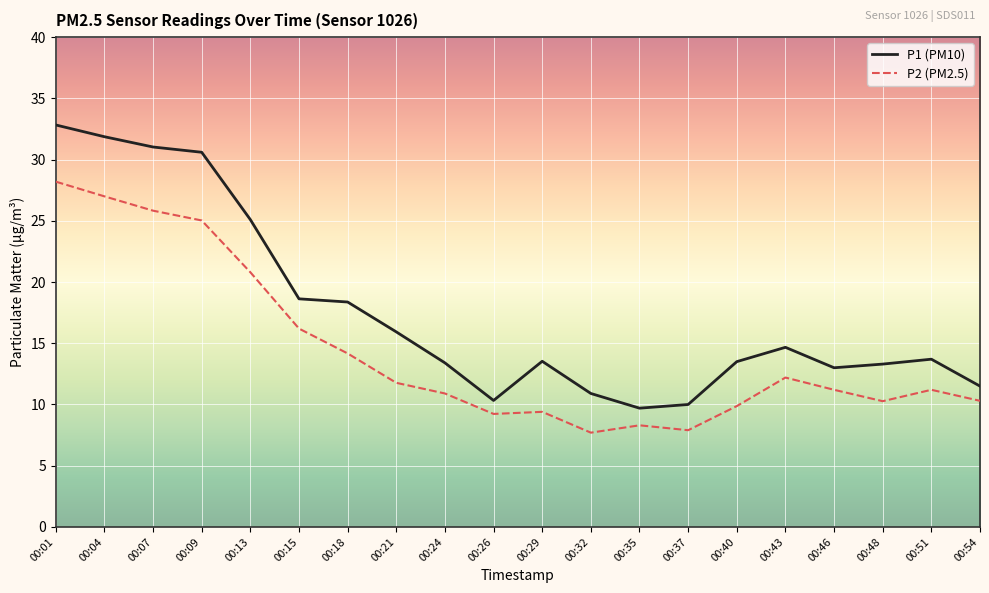

True or false: P2 (PM2.5) and P1 (PM10) intersect in this chart.

False